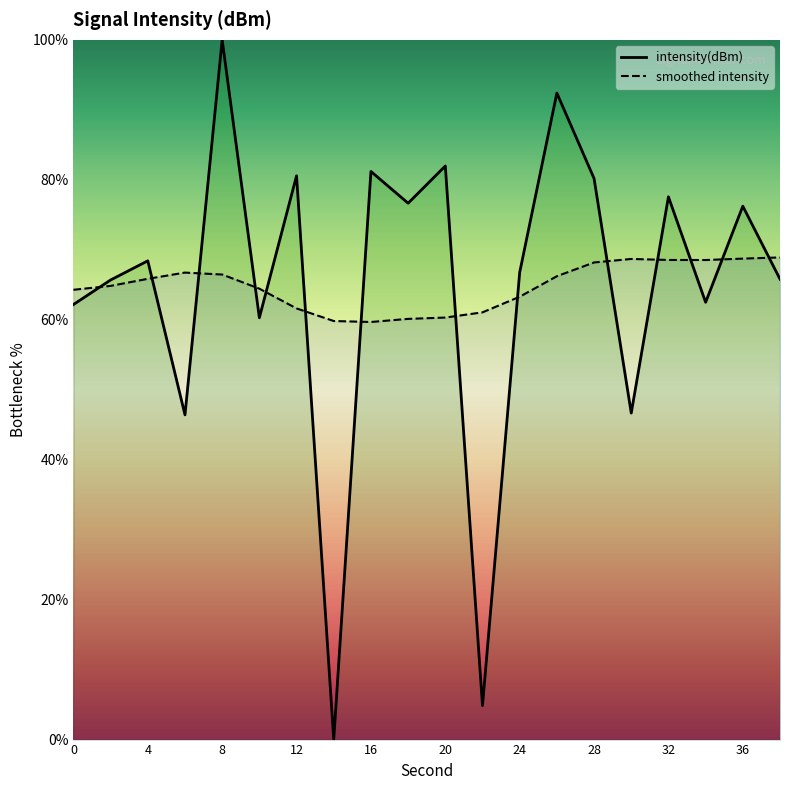

How many points are higher than both their immediate neighbors (excluding endpoints)?

8